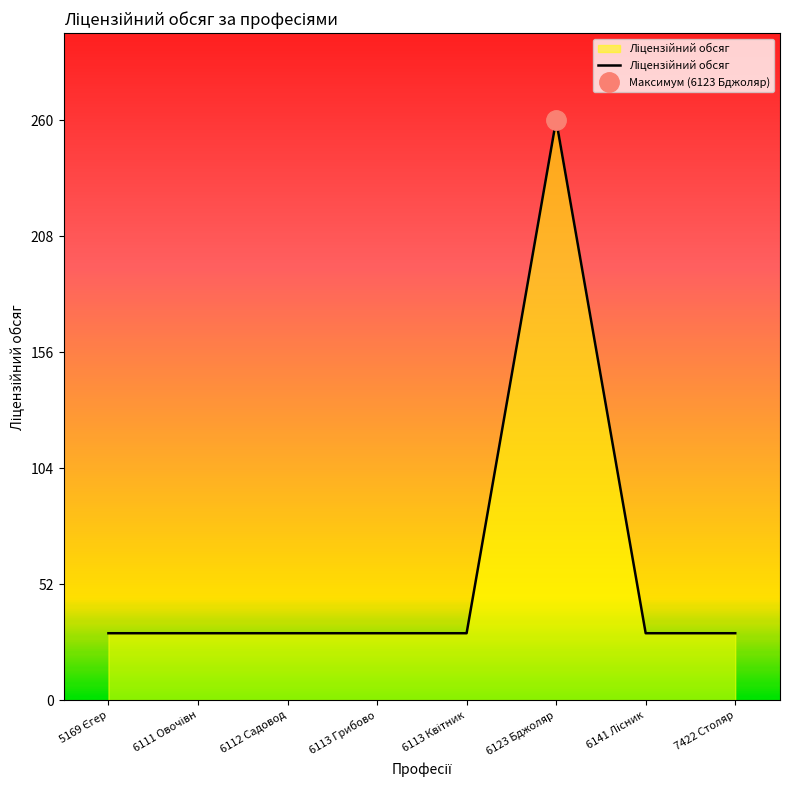

Reading left to right, list all the values displayed in this chart.

5169 Єгер=30	6111 Овочівн=30	6112 Садовод=30	6113 Грибово=30	6113 Квітник=30	6123 Бджоляр=260	6141 Лісник=30	7422 Столяр=30